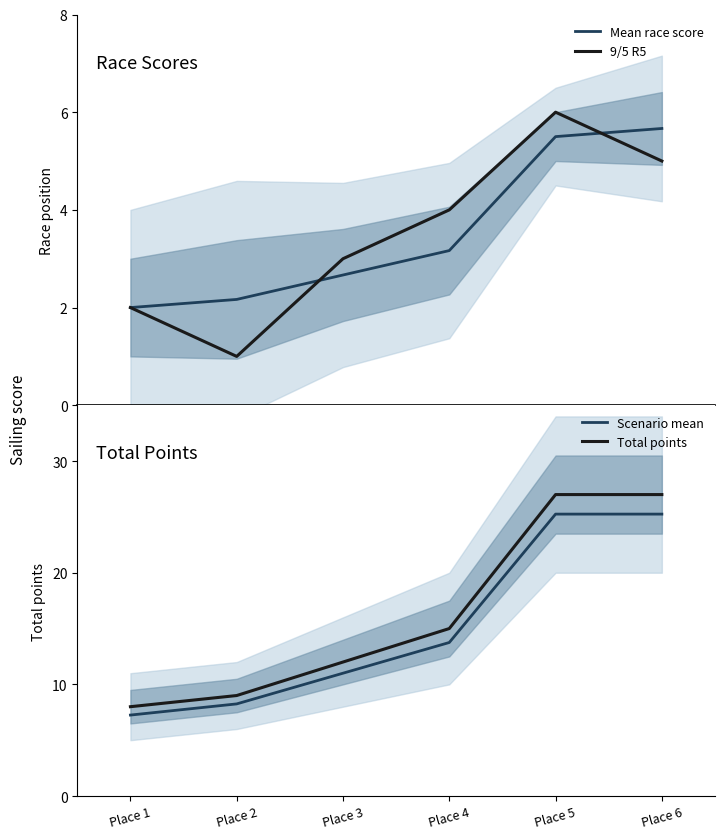

What is the difference between the second highest and second lowest values in the Scenario mean series?

17.0